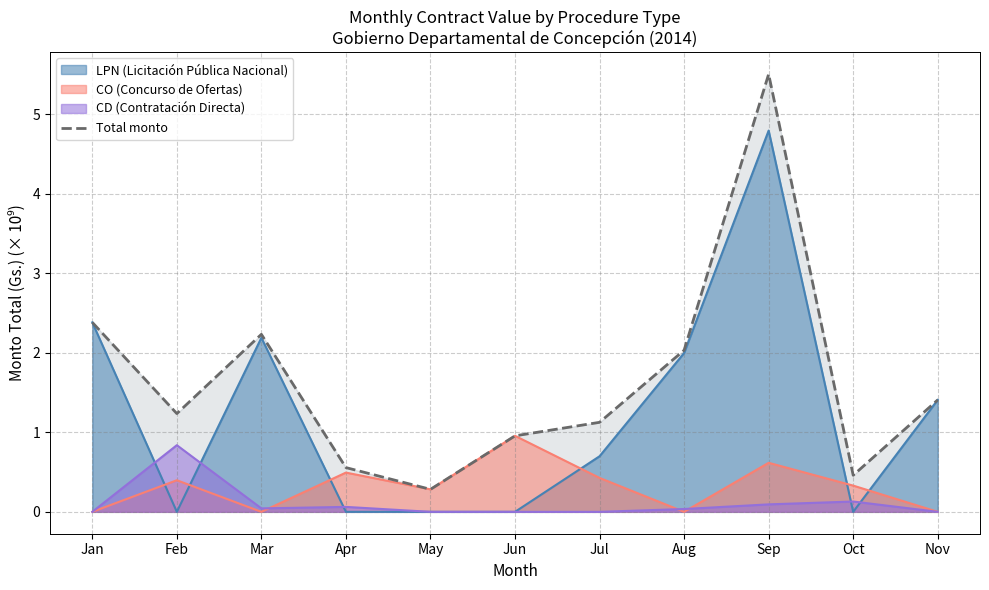

Reading right to left, list all the values displayed in this chart.

1.4	0.5	5.5	2.0	1.1	1.0	0.3	0.6	2.2	1.2	2.4